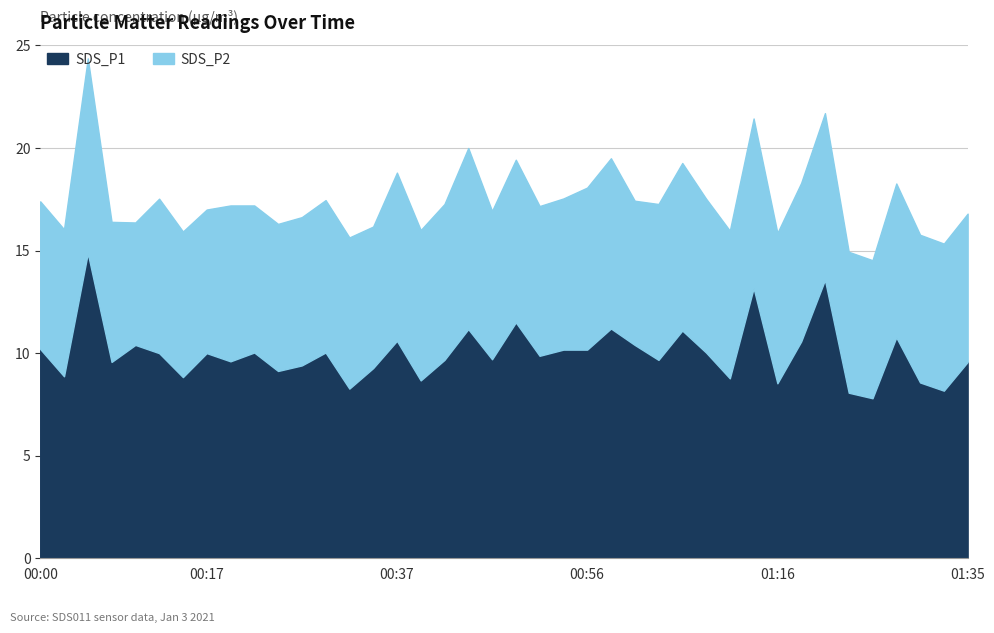

At which category does SDS_P1 reach its first local valley?

00:02